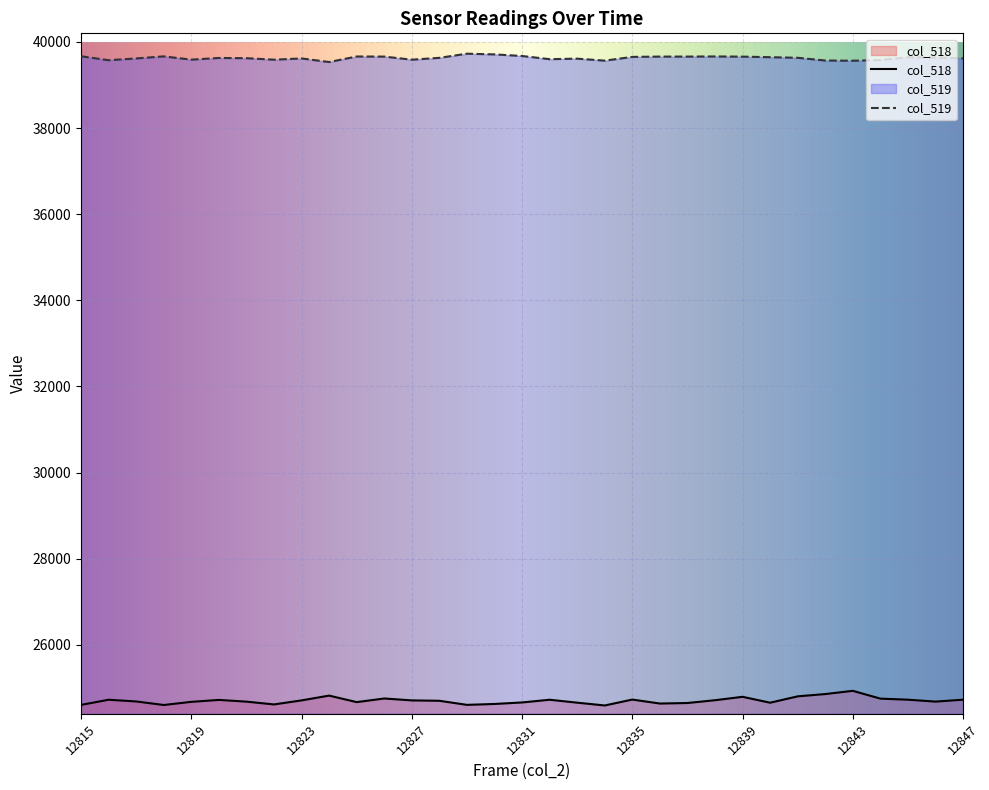

What is the difference between the maximum and second lowest values in the col_518 series?

329